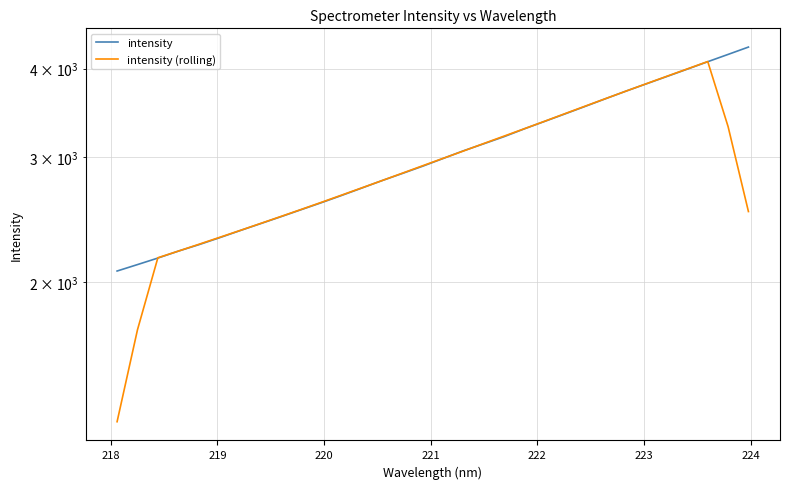

What is the smallest value displayed?

1270.3